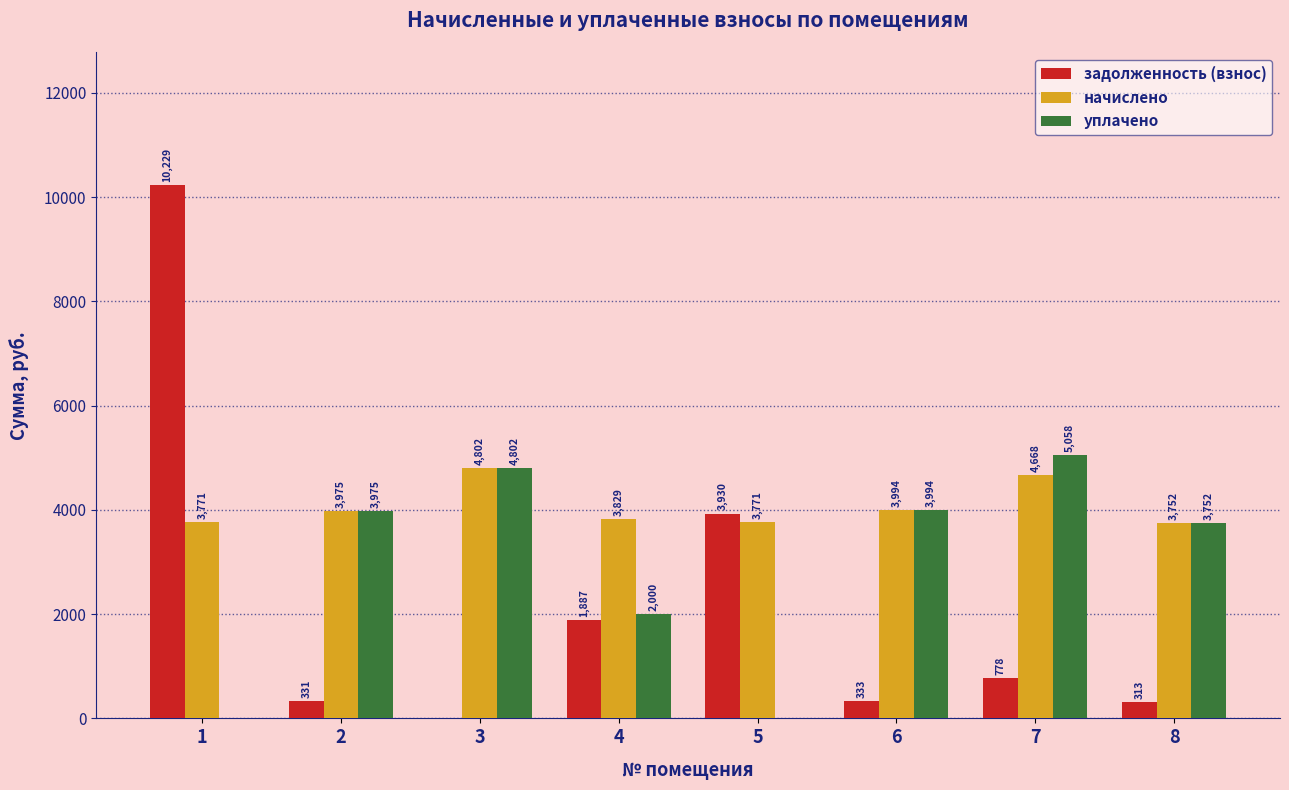

Which series changed the most between 1 and 4?

задолженность (взнос)